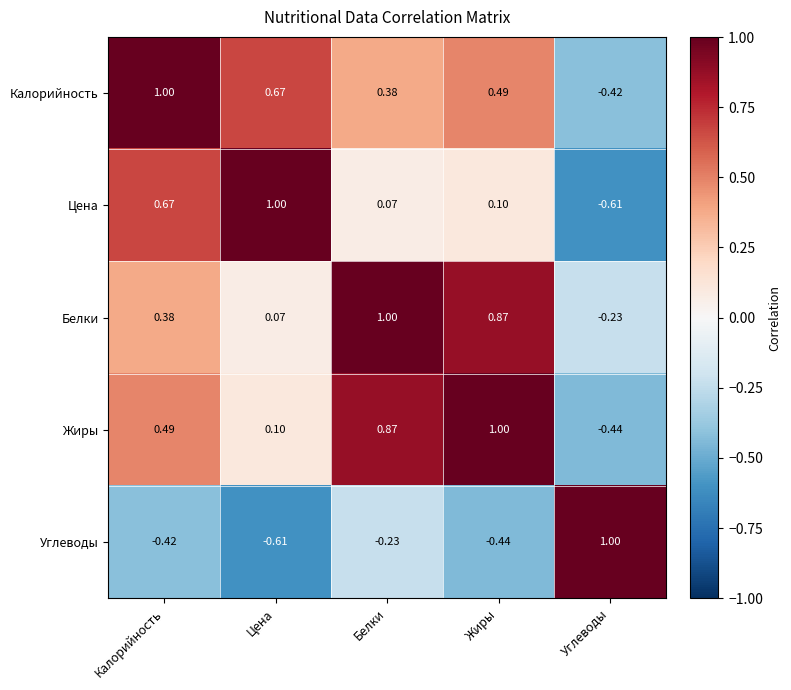

What is the spread (max minus min) of values at Цена?

1.6